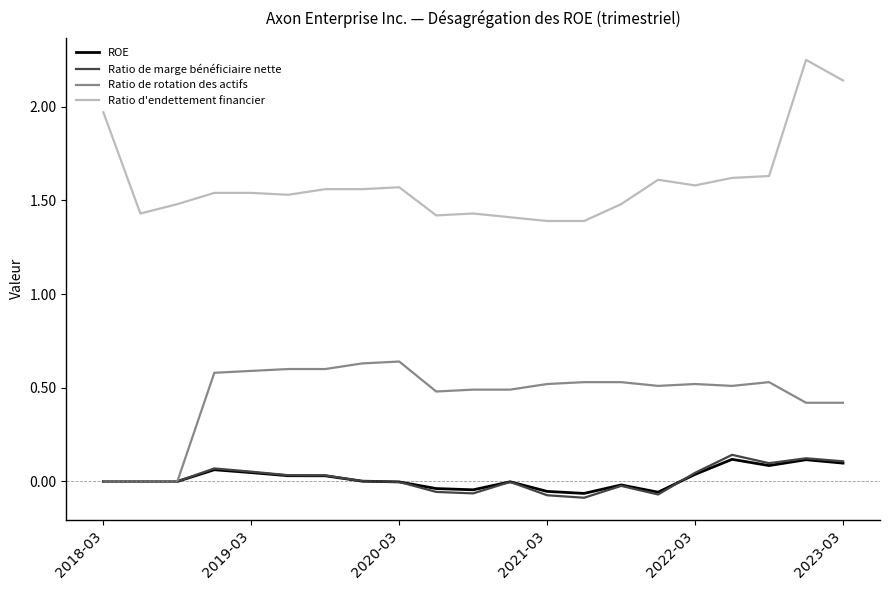

How many lines are shown in the chart?

4